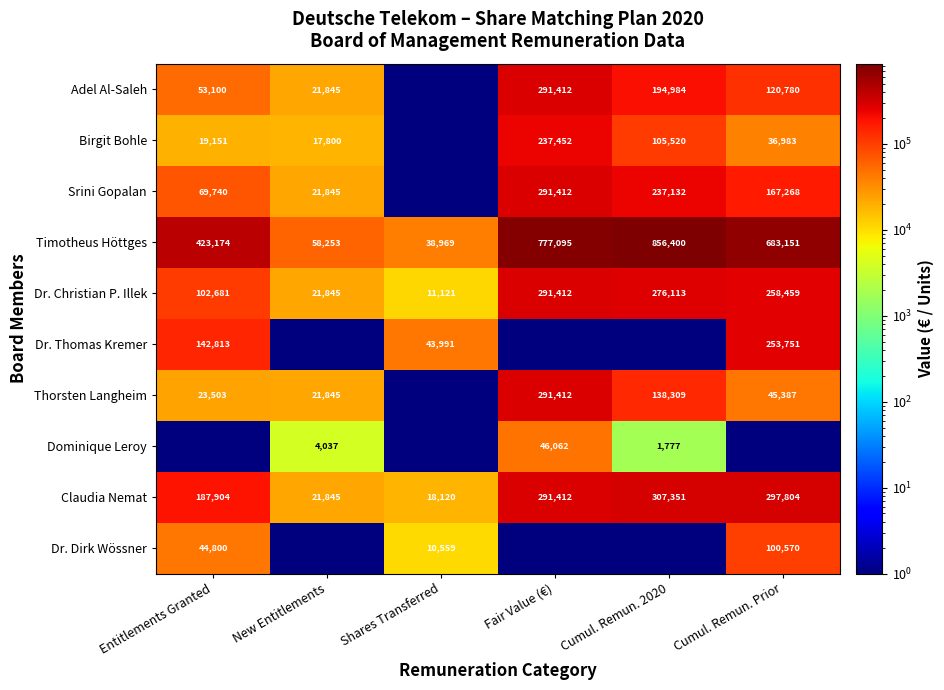

What is the difference between the Thorsten Langheim values at Entitlements Granted and New Entitlements?

1658.0